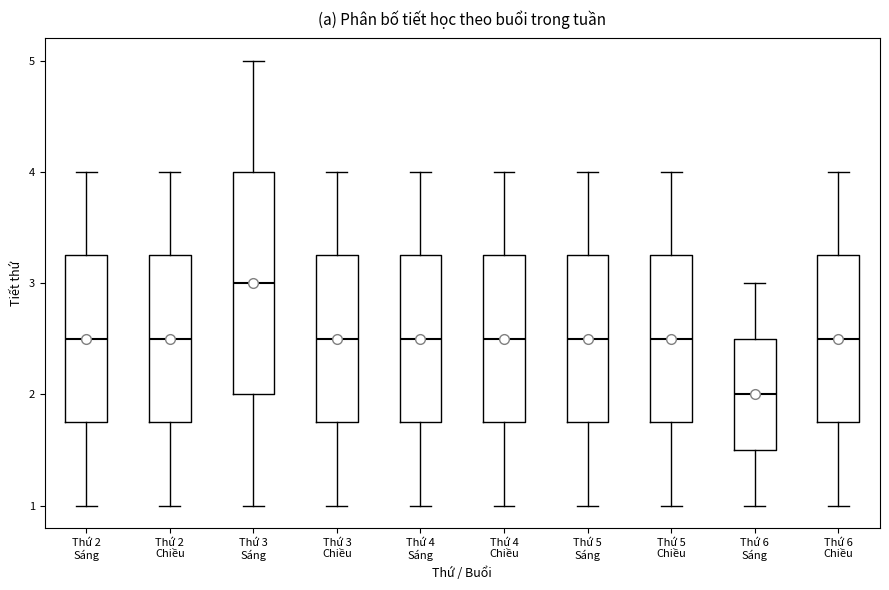

Which box is the tallest, from its lower edge to its upper edge?

Thứ 3 Sáng